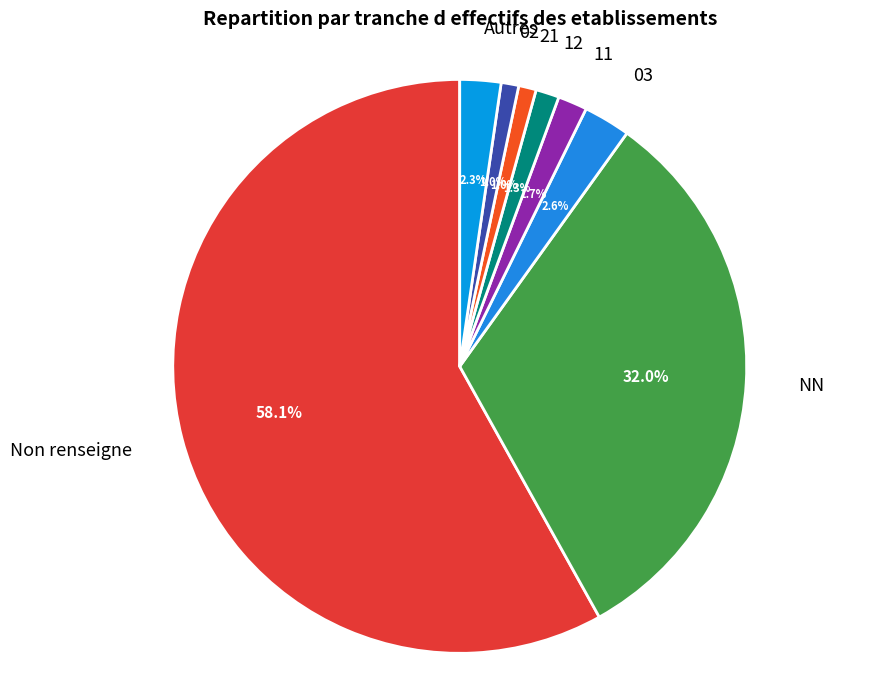

How many slices are in this pie chart?

8